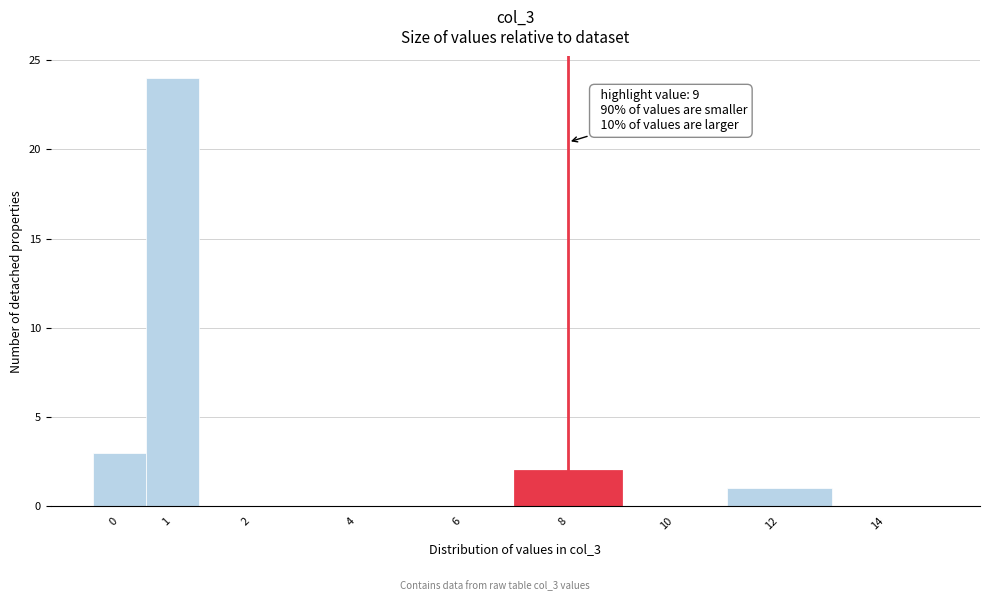

Reading left to right, extract all data points from this chart.

0=3	1=24	2=0	4=0	6=0	8=2	10=0	12=1	14=0